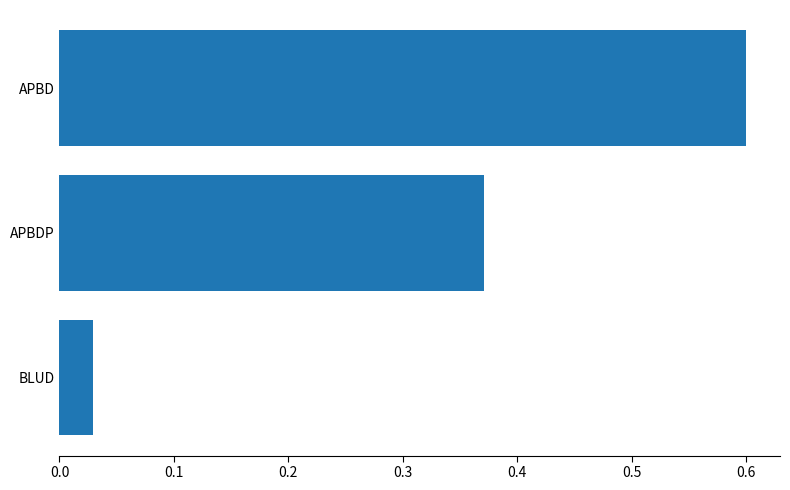

Rank the categories by value from lowest to highest.

BLUD, APBDP, APBD